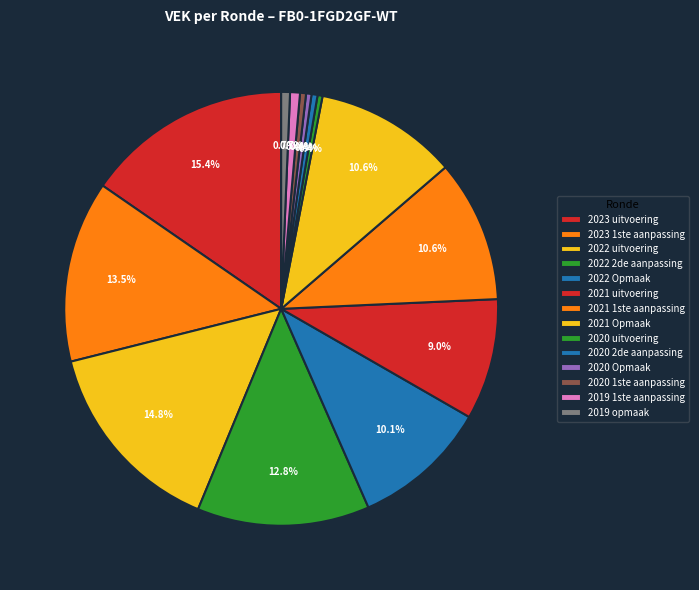

What percentage is the 2019 opmaak slice, to the nearest percent?

1%